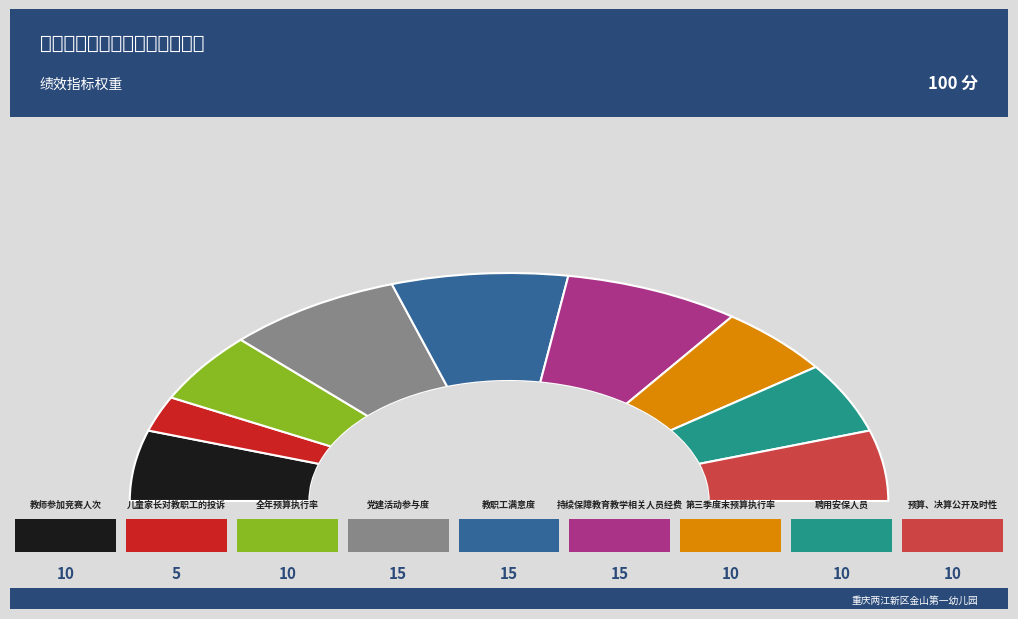

What percentage is the 第三季度末预算执行率 slice, to the nearest percent?

10%